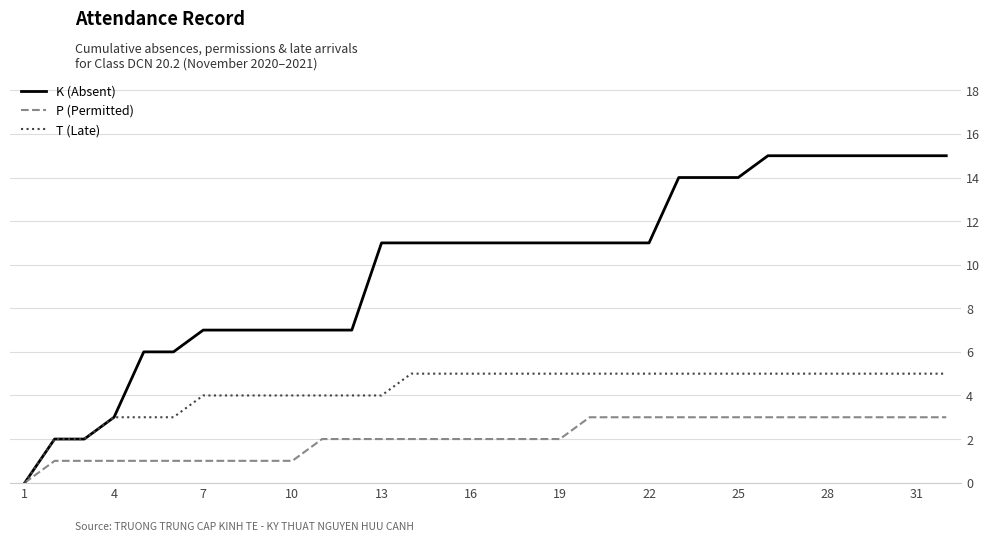

List the series in order of their peak value, highest first.

K (Absent), T (Late), P (Permitted)